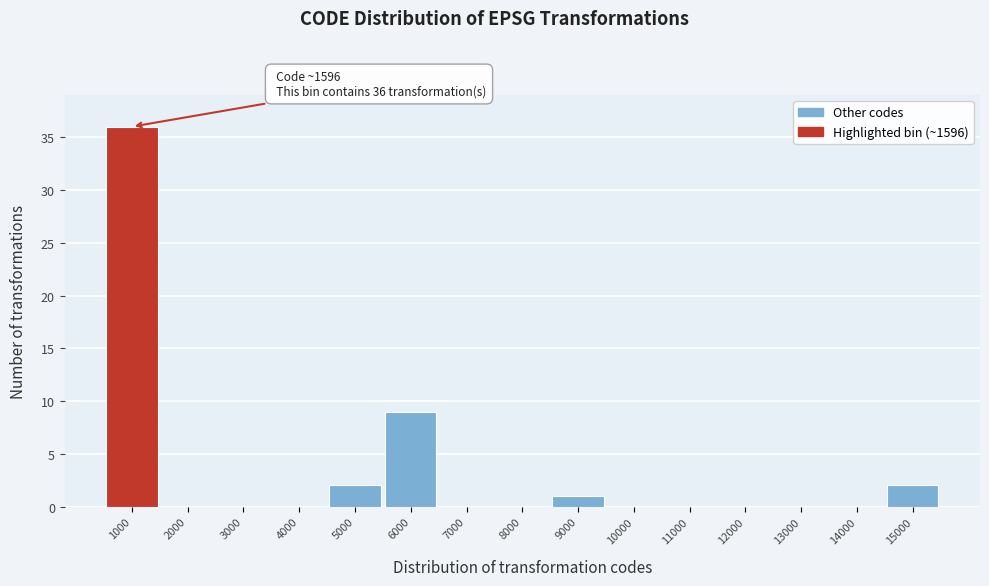

Reading left to right, transcribe all the data shown in this chart.

1000=36	2000=0	3000=0	4000=0	5000=2	6000=9	7000=0	8000=0	9000=1	10000=0	11000=0	12000=0	13000=0	14000=0	15000=2